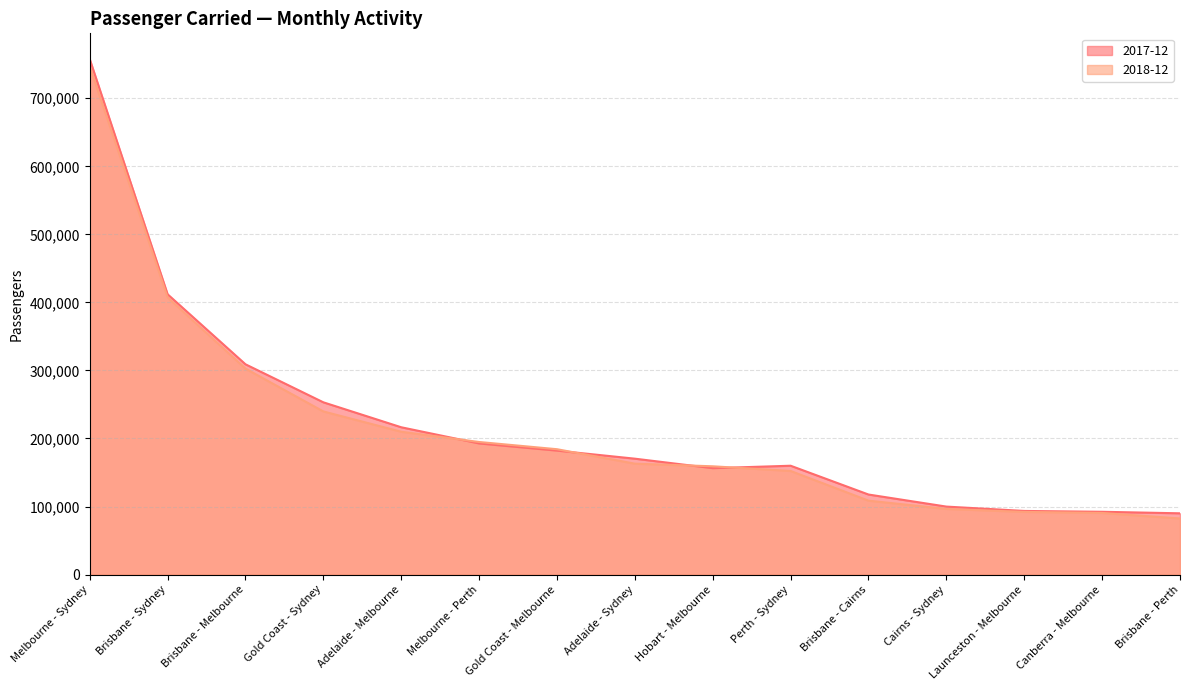

How many distinct data groups are displayed?

2